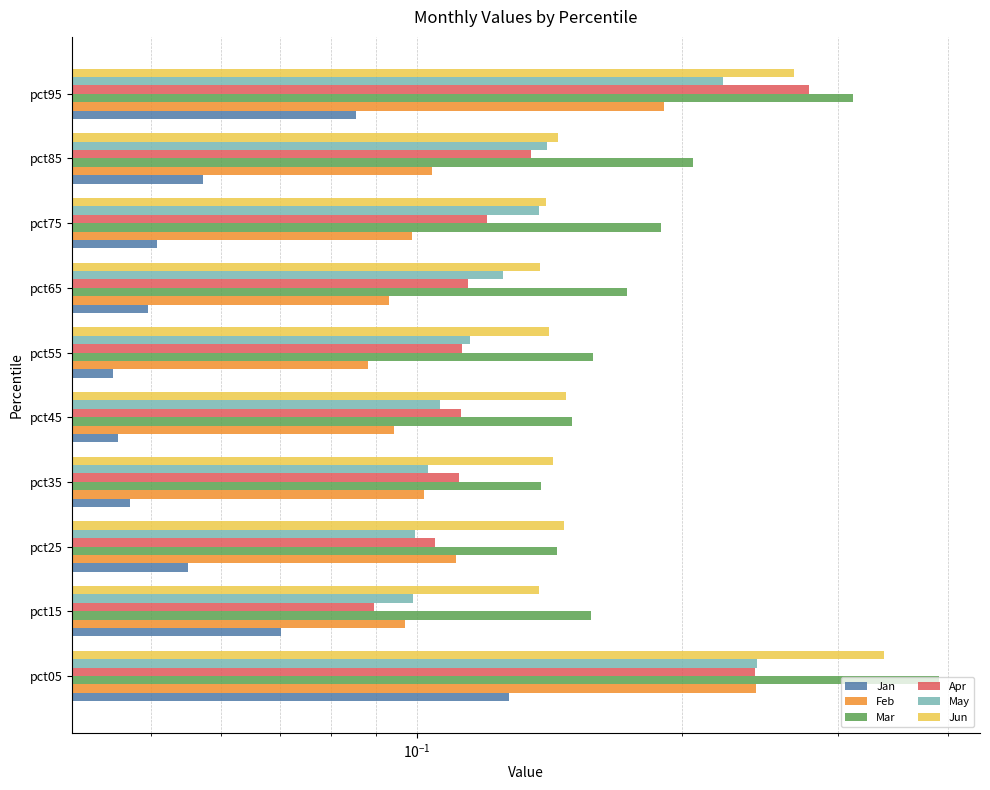

What is the total value across all series at pct75?

0.7